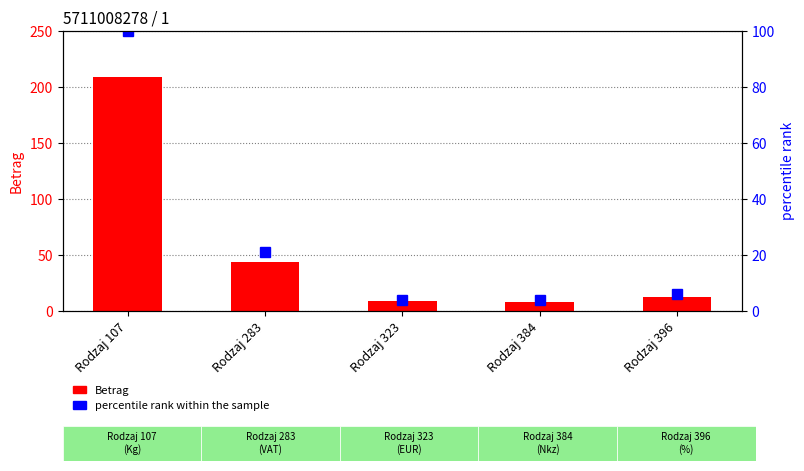

What is the total value across all series at Rodzaj 396?

18.2